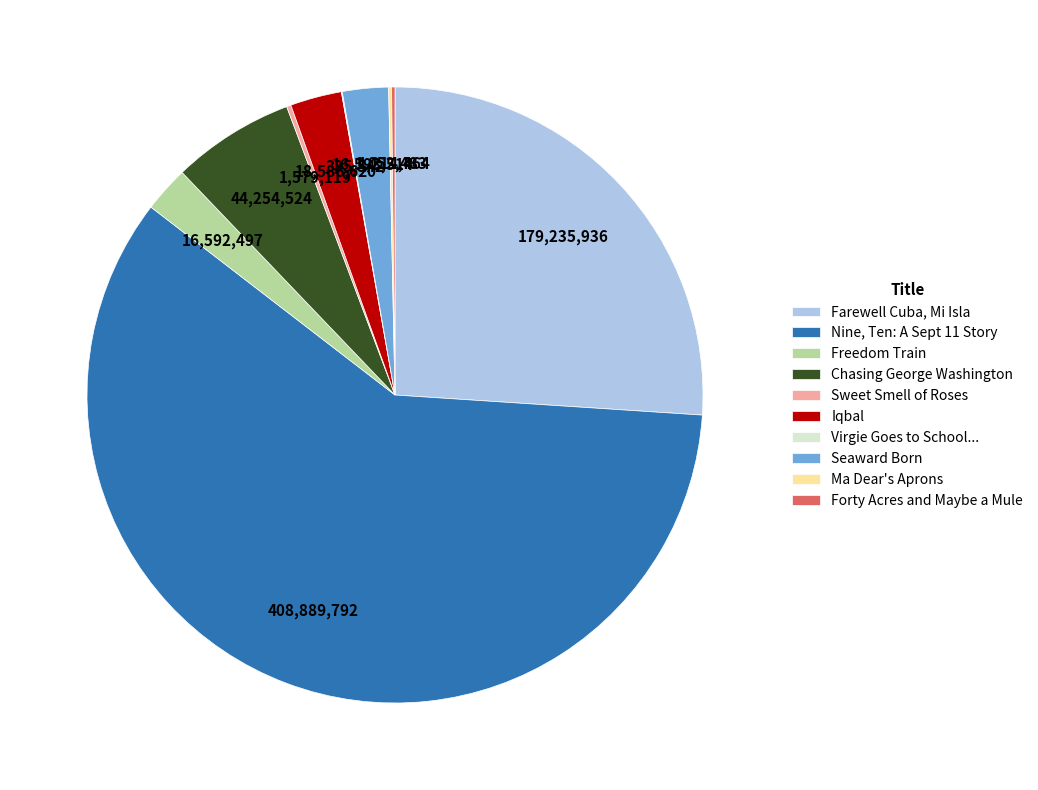

Which slice is the largest?

Nine, Ten: A Sept 11 Story